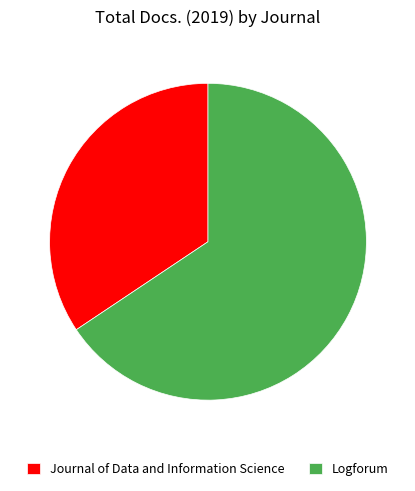

How many slices are in this pie chart?

2